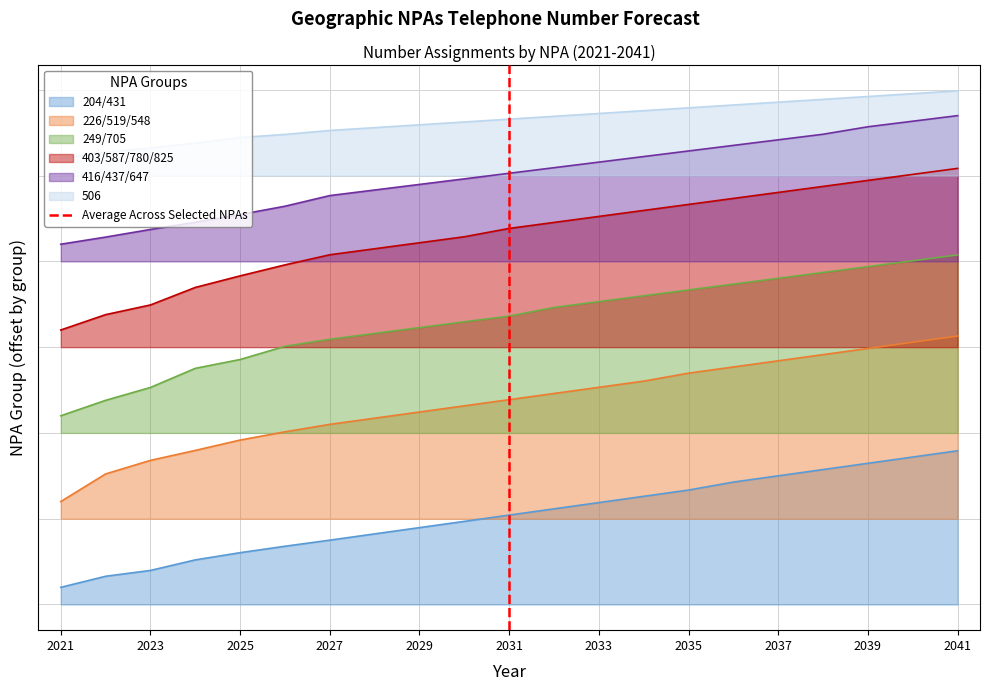

How many values are between 0 and 1?

2